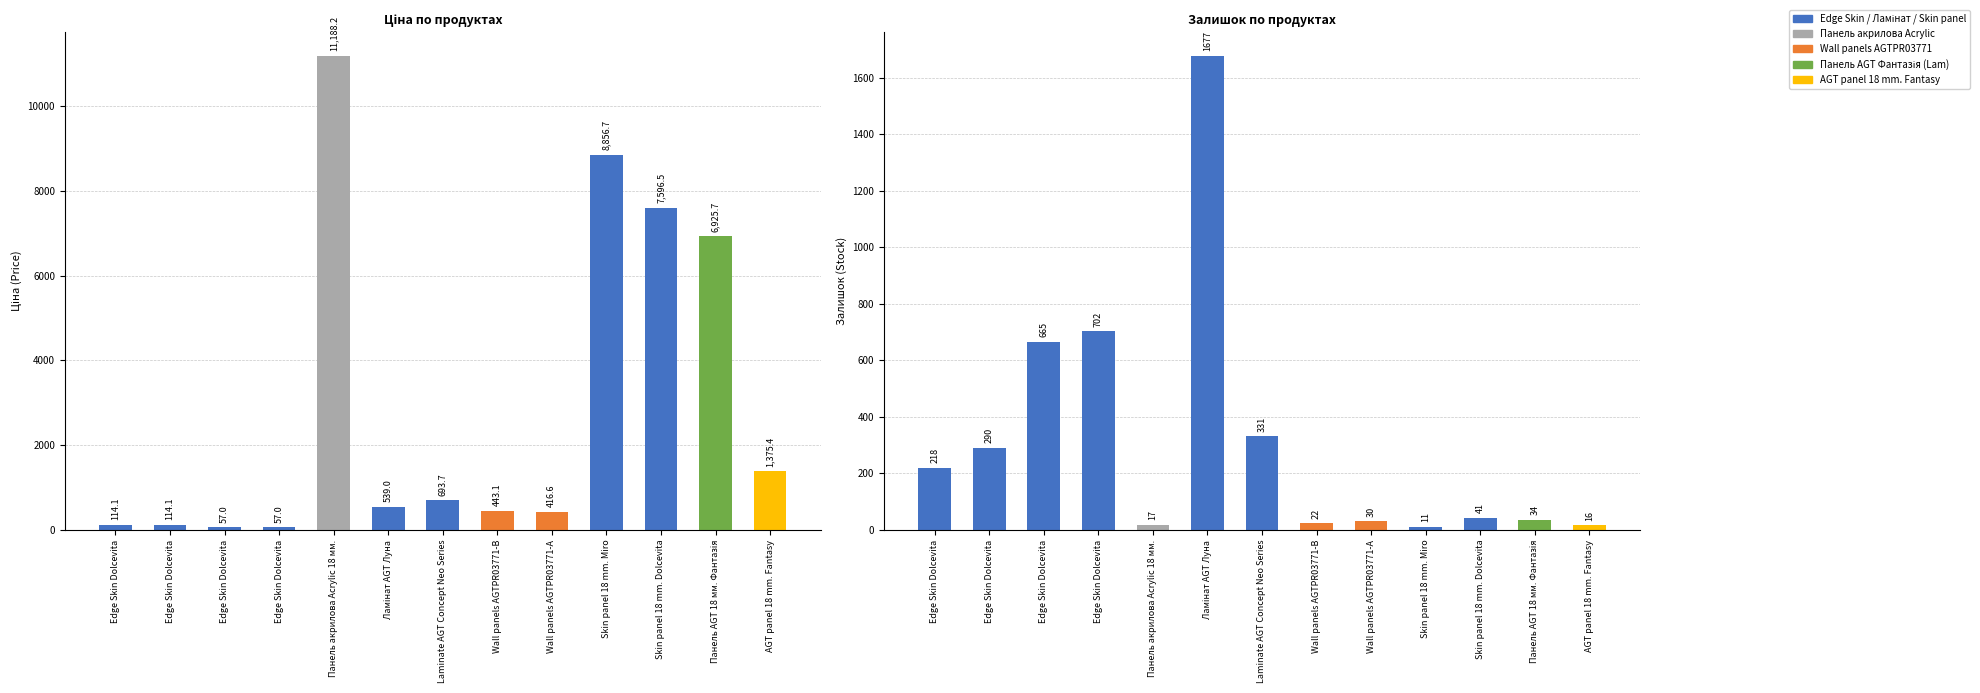

Between Edge Skin Dolcevita (239732179) and Ламінат AGT Луна, which series saw the biggest shift?

Залишок